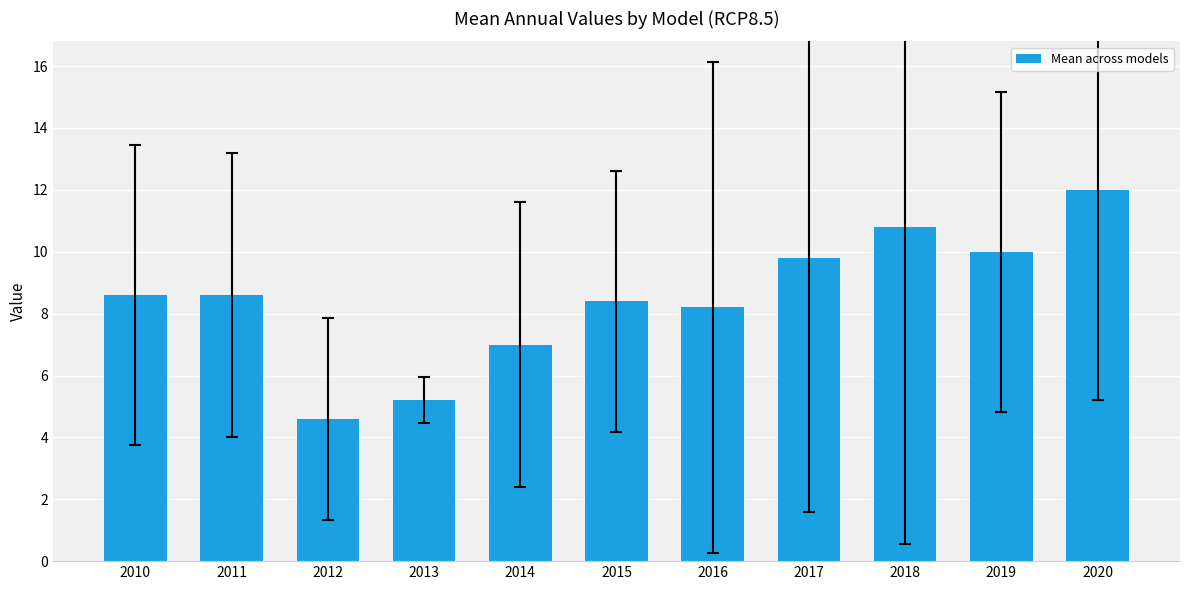

Is it true that the value at 2014 is 1.5?

False